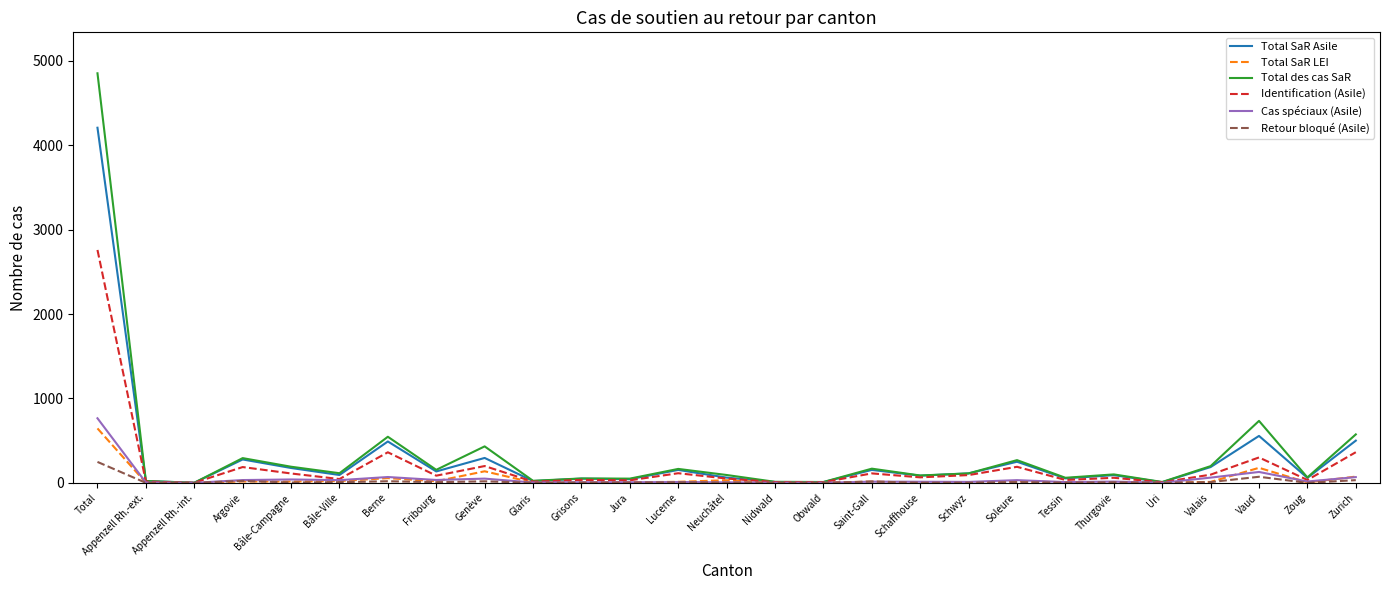

Which series has the widest spread of values?

Total des cas SaR